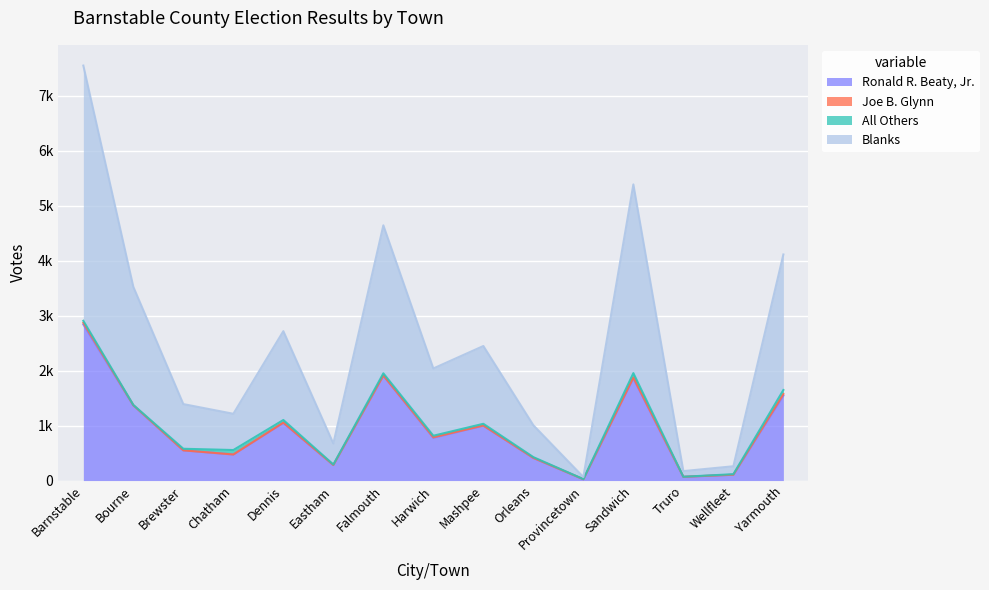

True or false: Blanks and Ronald R. Beaty, Jr. intersect in this chart.

False